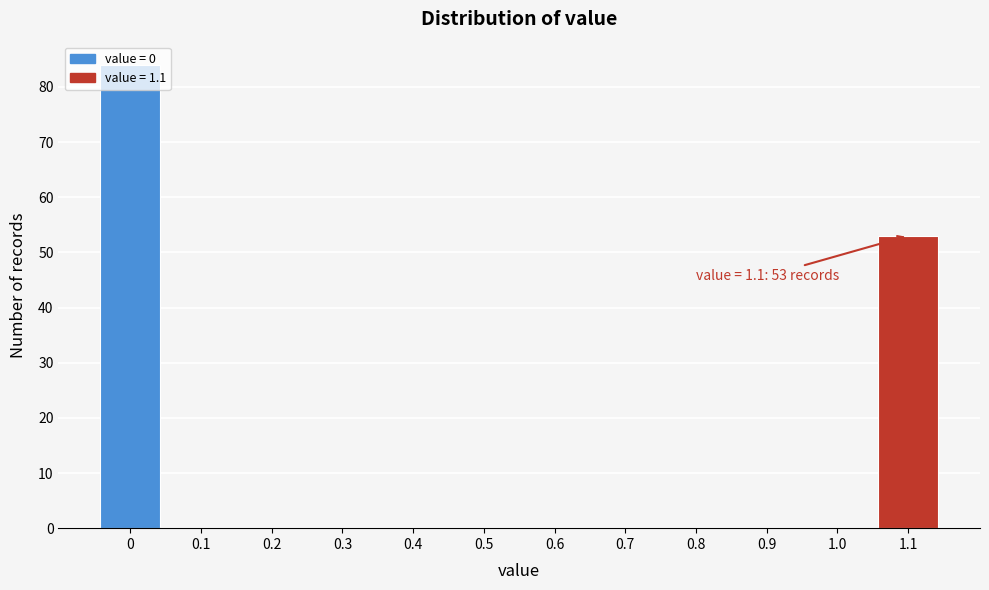

What is the sum of all values?

137